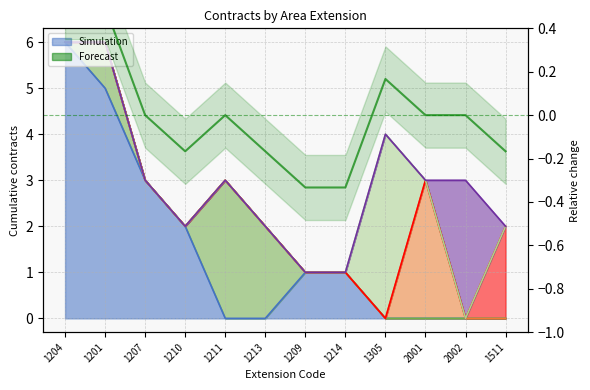

Count the number of values greater than 0.

3